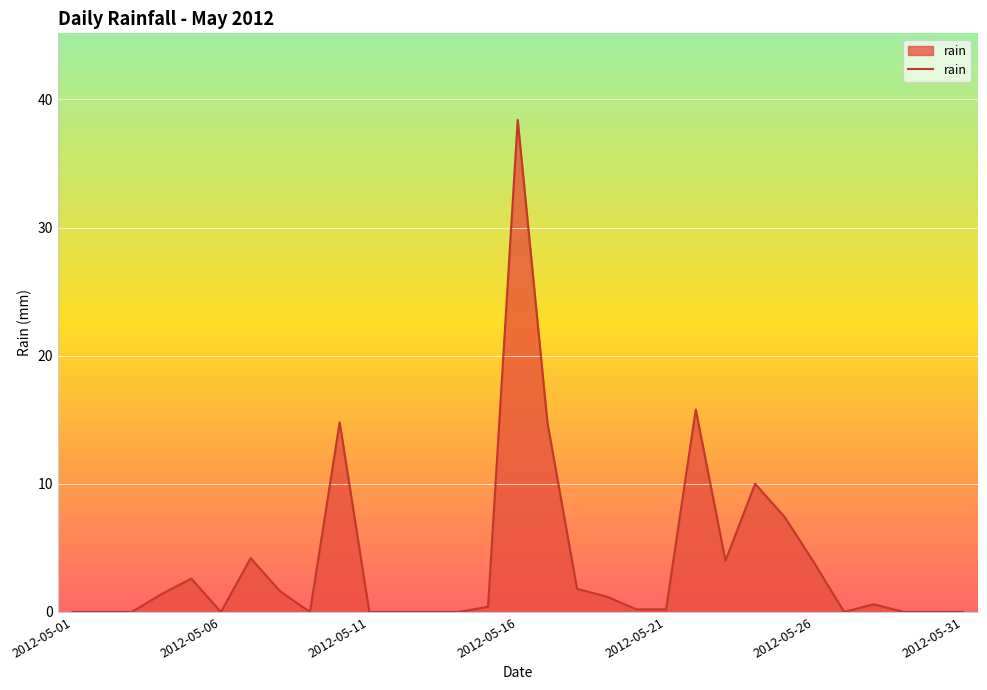

How many lines are shown in the chart?

1